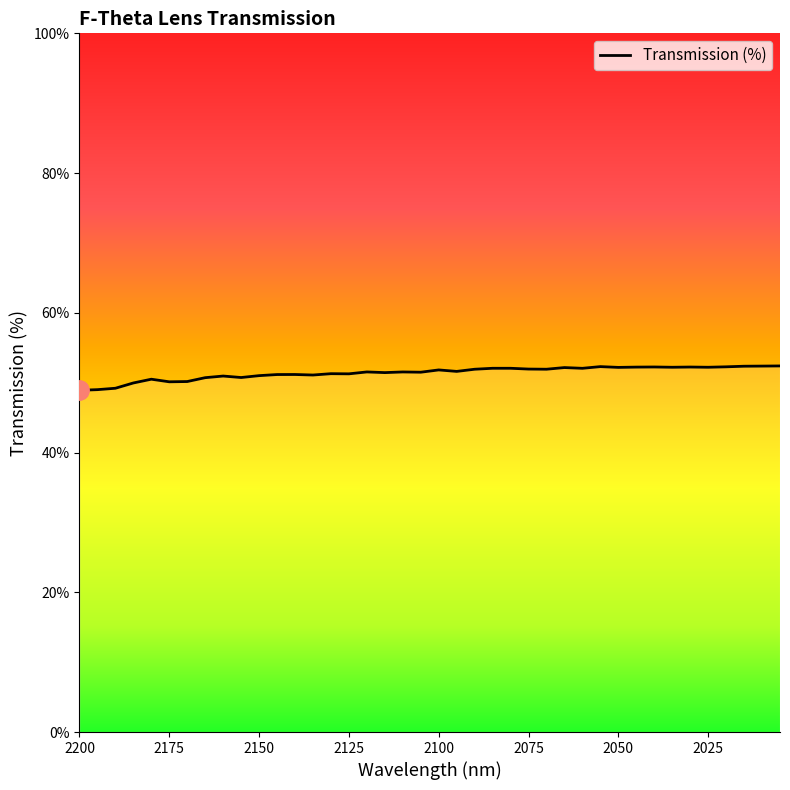

How many series are shown in this chart?

1